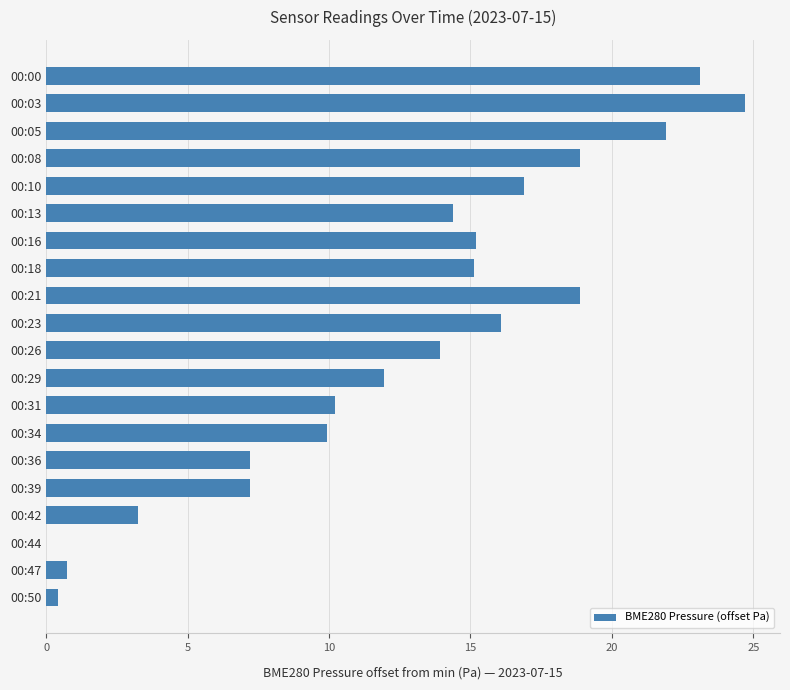

Which label corresponds to the largest value in the chart?

00:03